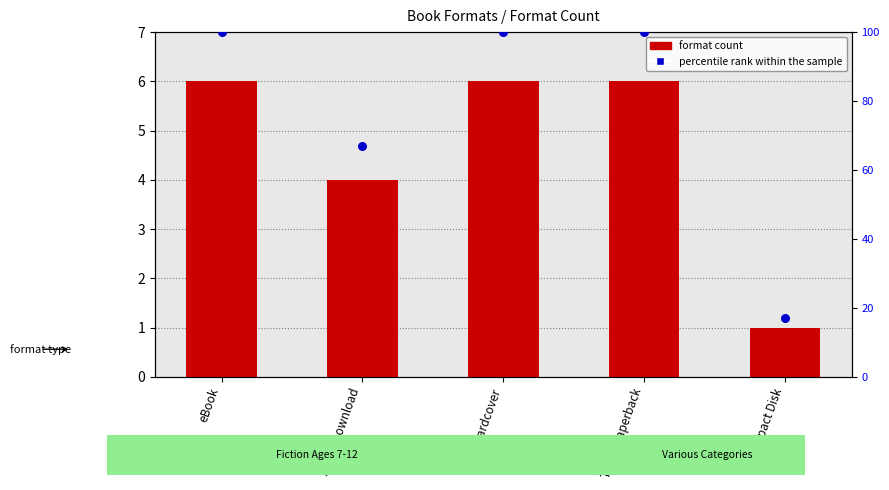

At which category is the sum across all series the highest?

eBook